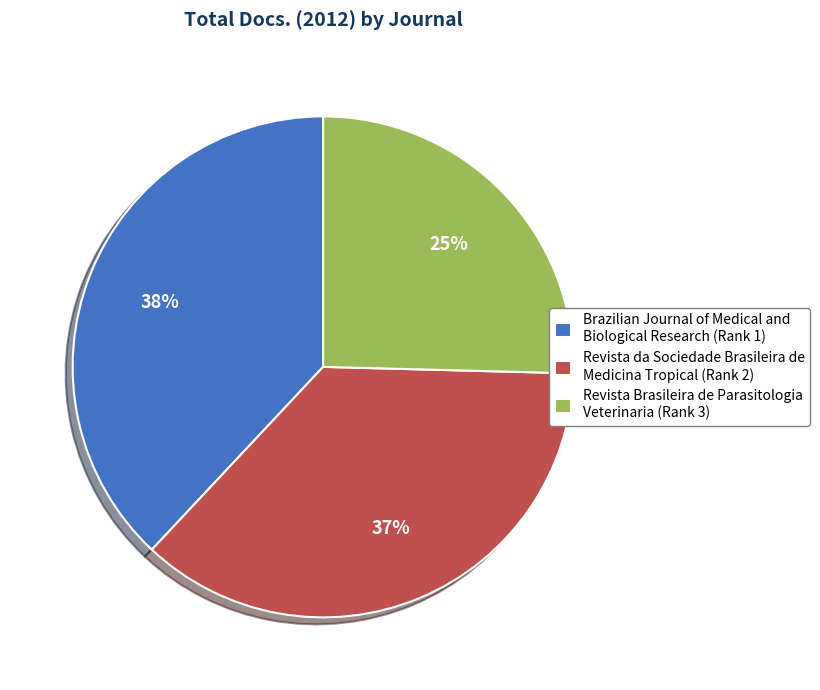

Which category has the smallest portion of the pie?

Revista Brasileira de Parasitologia Veterinaria (Rank 3)